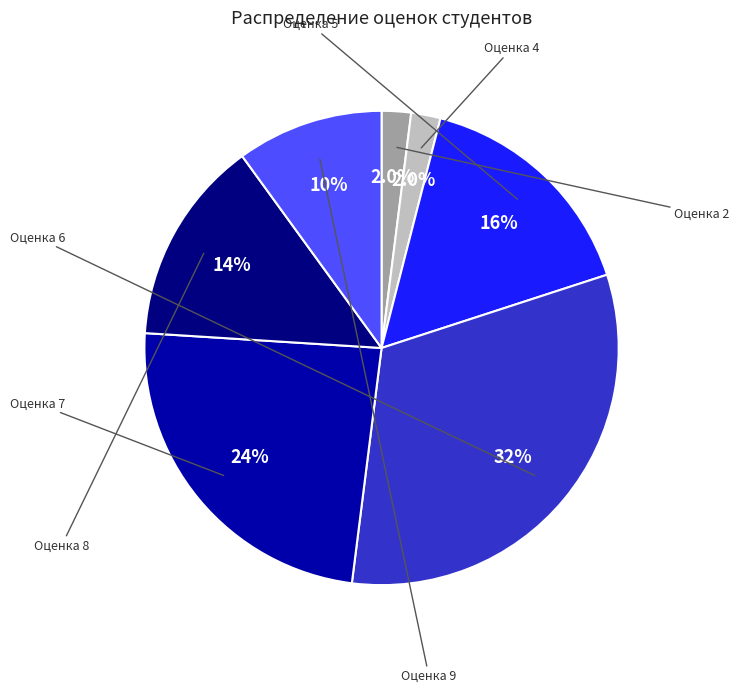

Is there any slice that represents more than half of the pie?

No